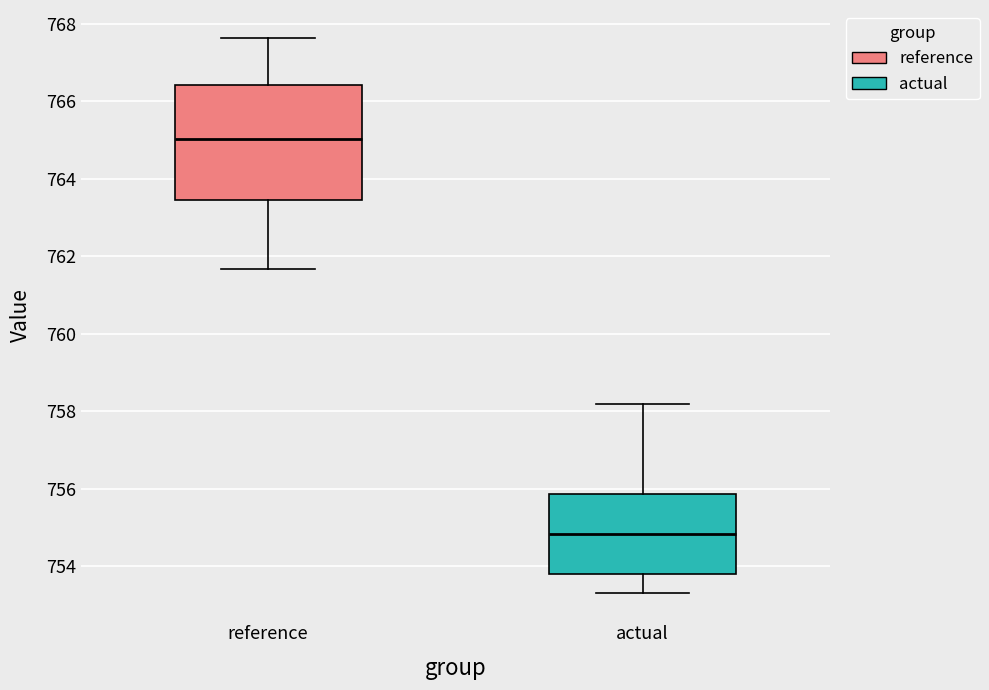

Which box's median line is the lowest?

actual